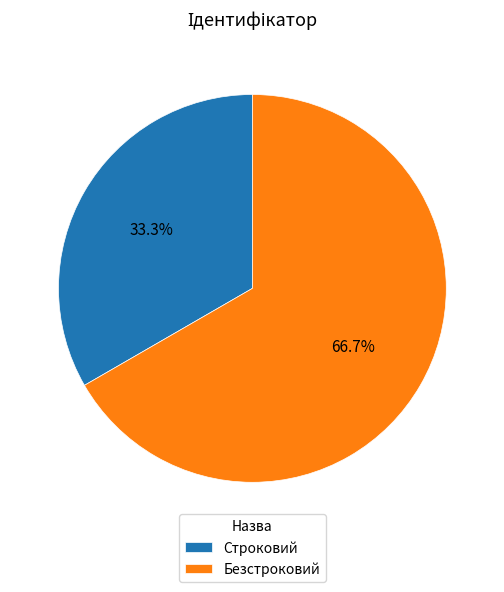

Between Безстроковий and Строковий, which is larger?

Безстроковий